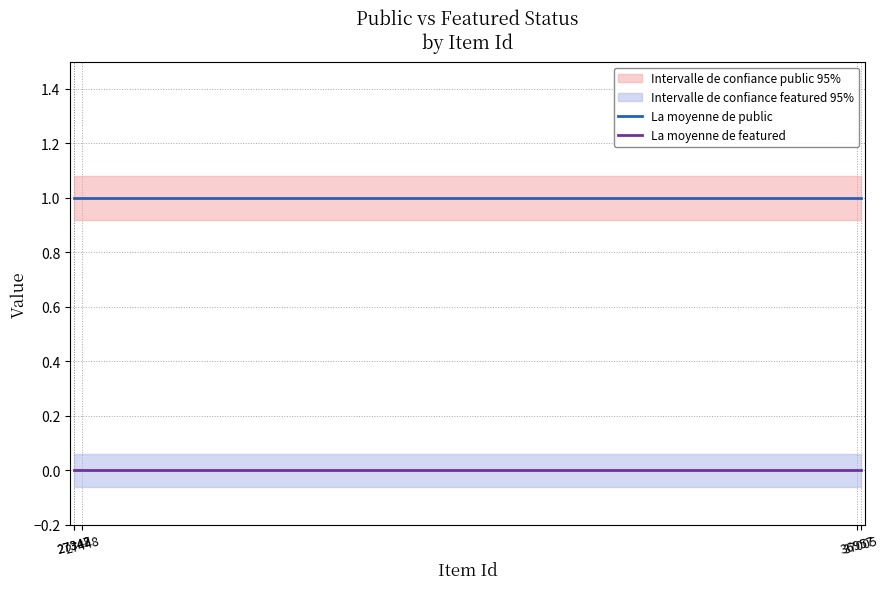

What is the sum of all La moyenne de public values?

5